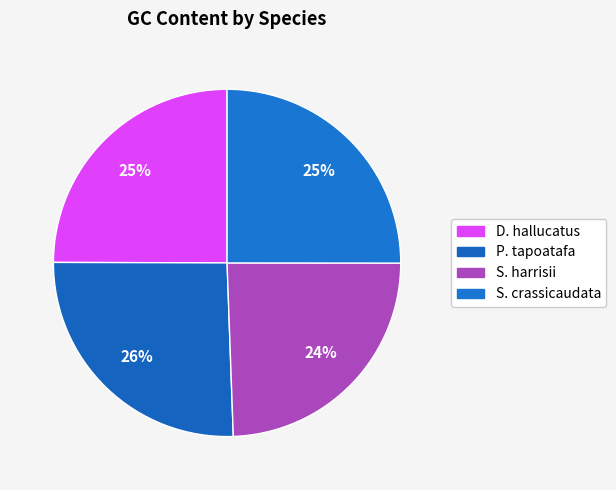

How many slices are in this pie chart?

4